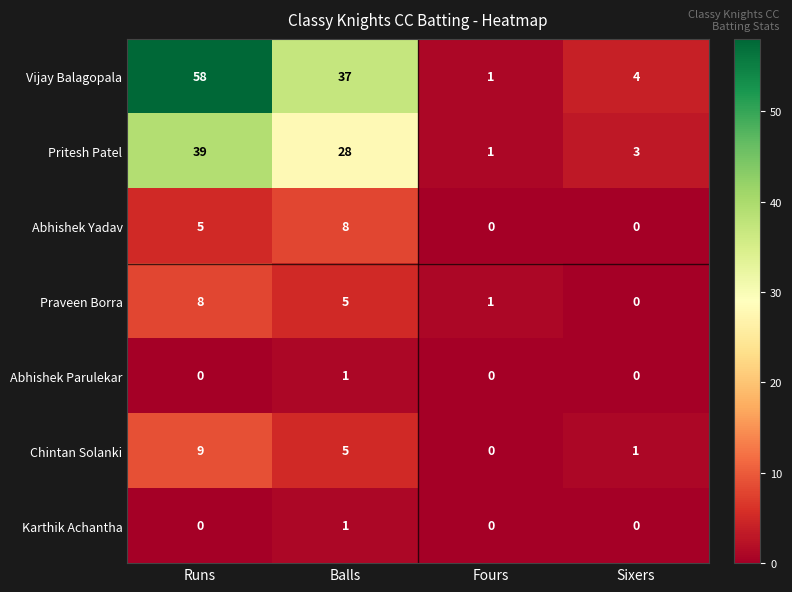

Which series has the widest spread of values?

Vijay Balagopala